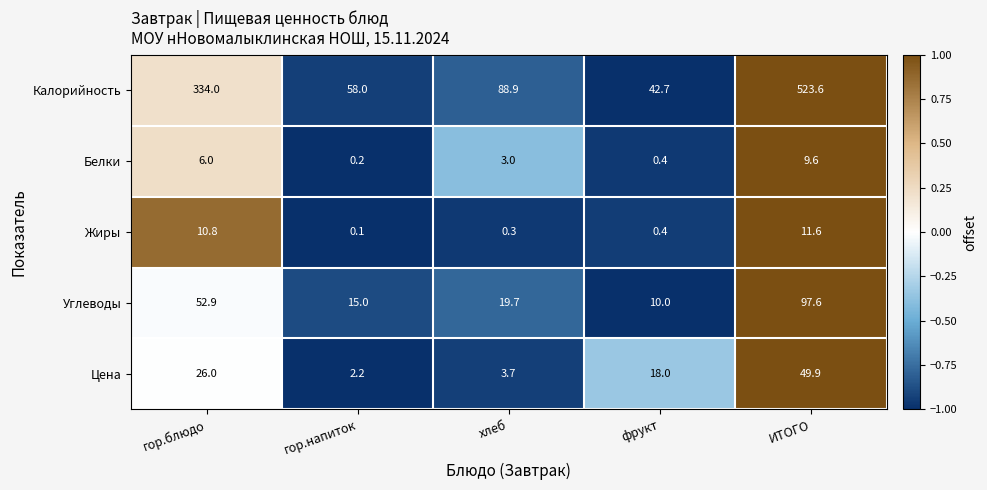

Which series has the widest spread of values?

Калорийность